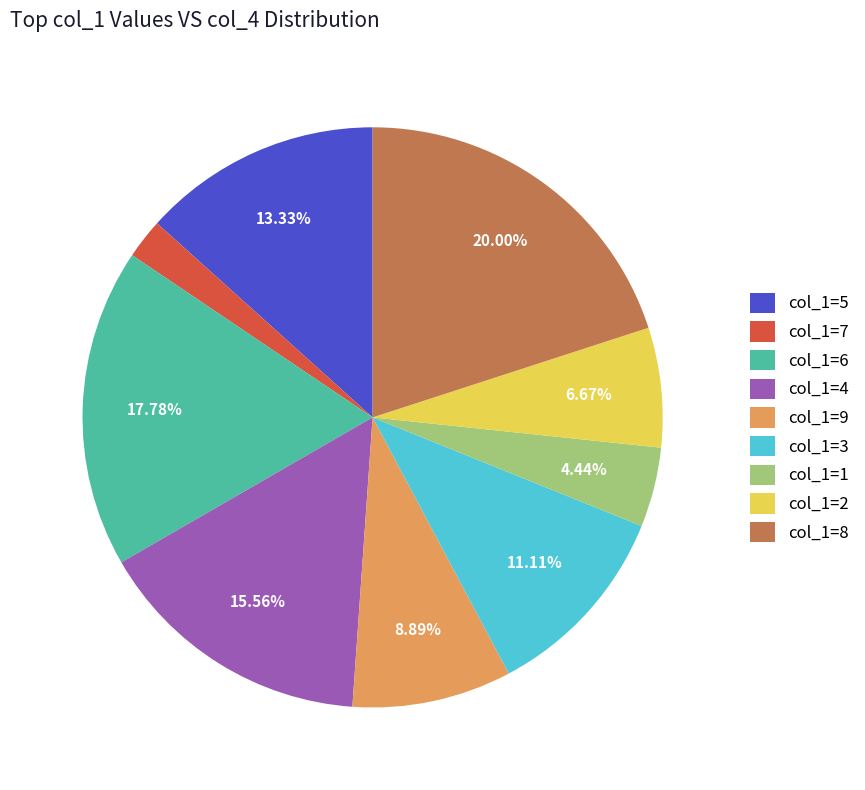

To the nearest percent, what is the average slice percentage?

11%